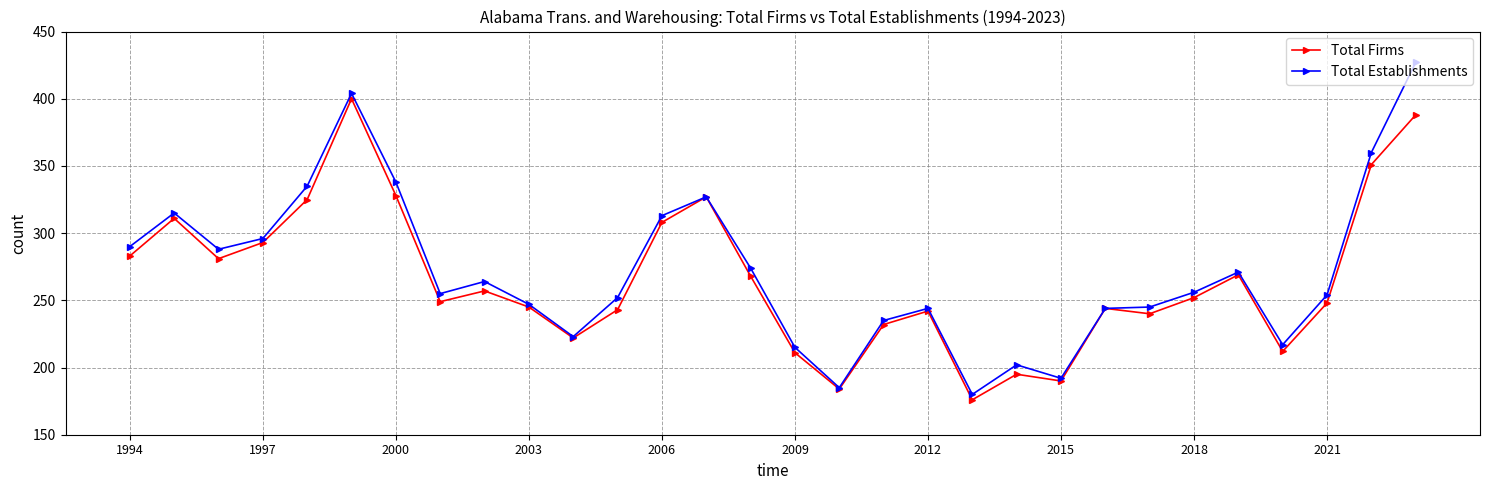

Which series has the widest spread of values?

Total Establishments